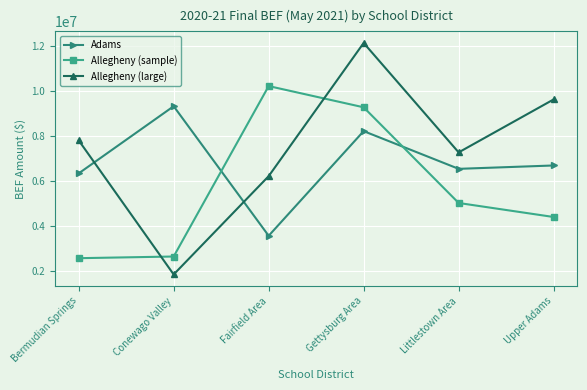

List the series in order of their overall mean, lowest first.

Allegheny (sample), Adams, Allegheny (large)